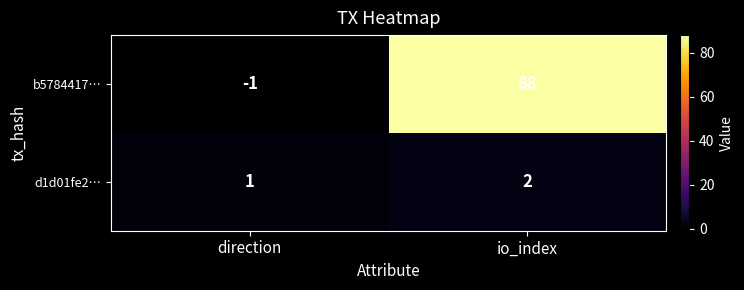

At which label is b5784417… closest to 43?

direction